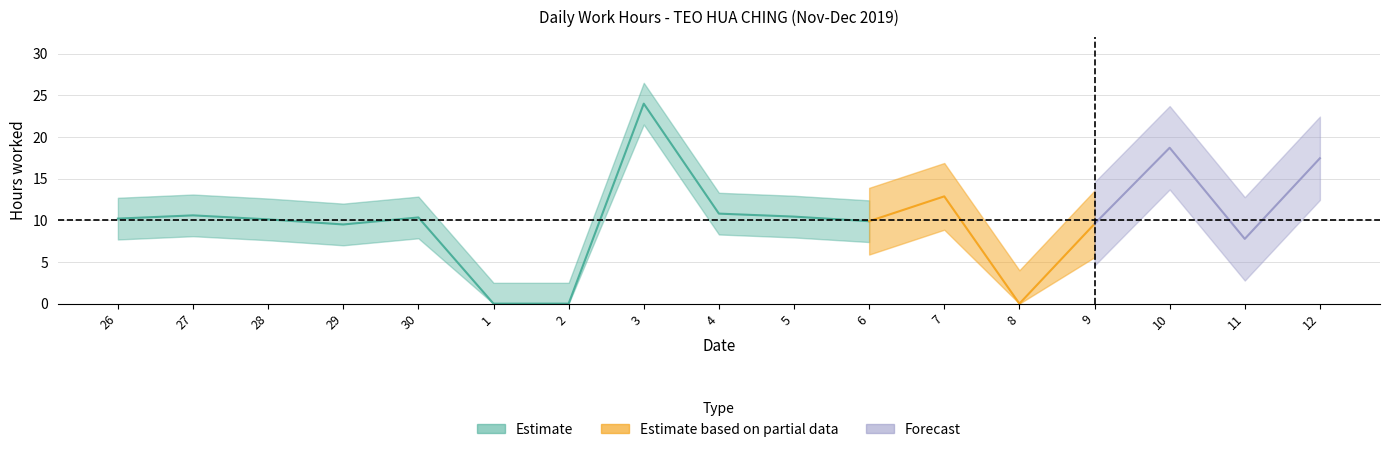

What is the change in value from 3 to 7?

-11.1